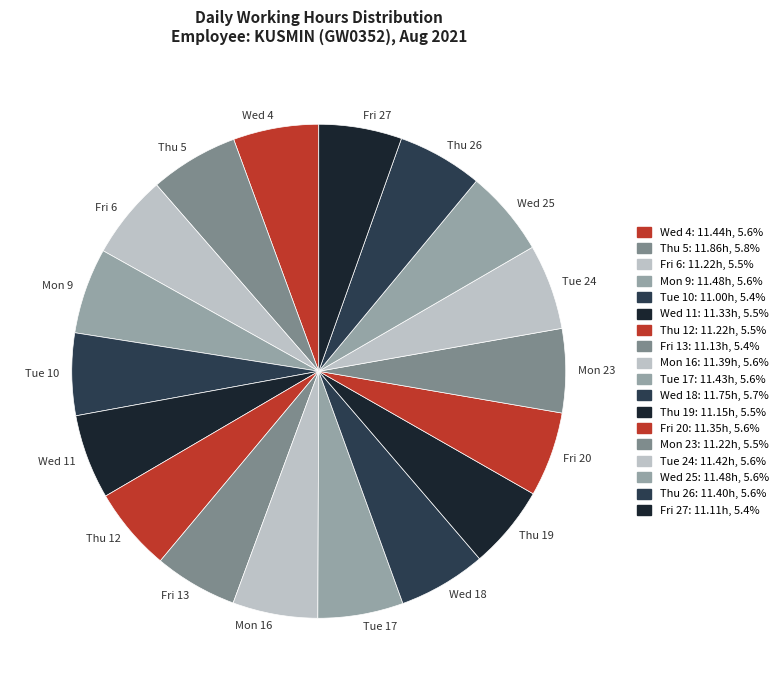

Does any single category account for the majority?

No